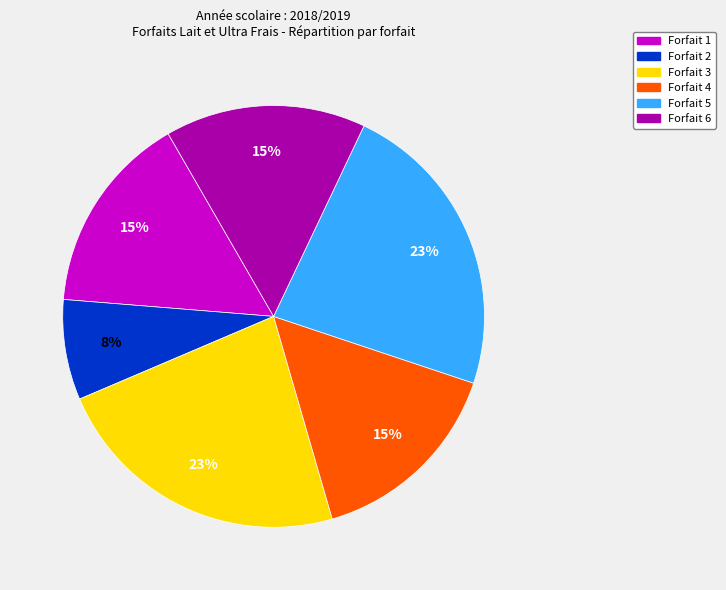

Does any single category account for the majority?

No